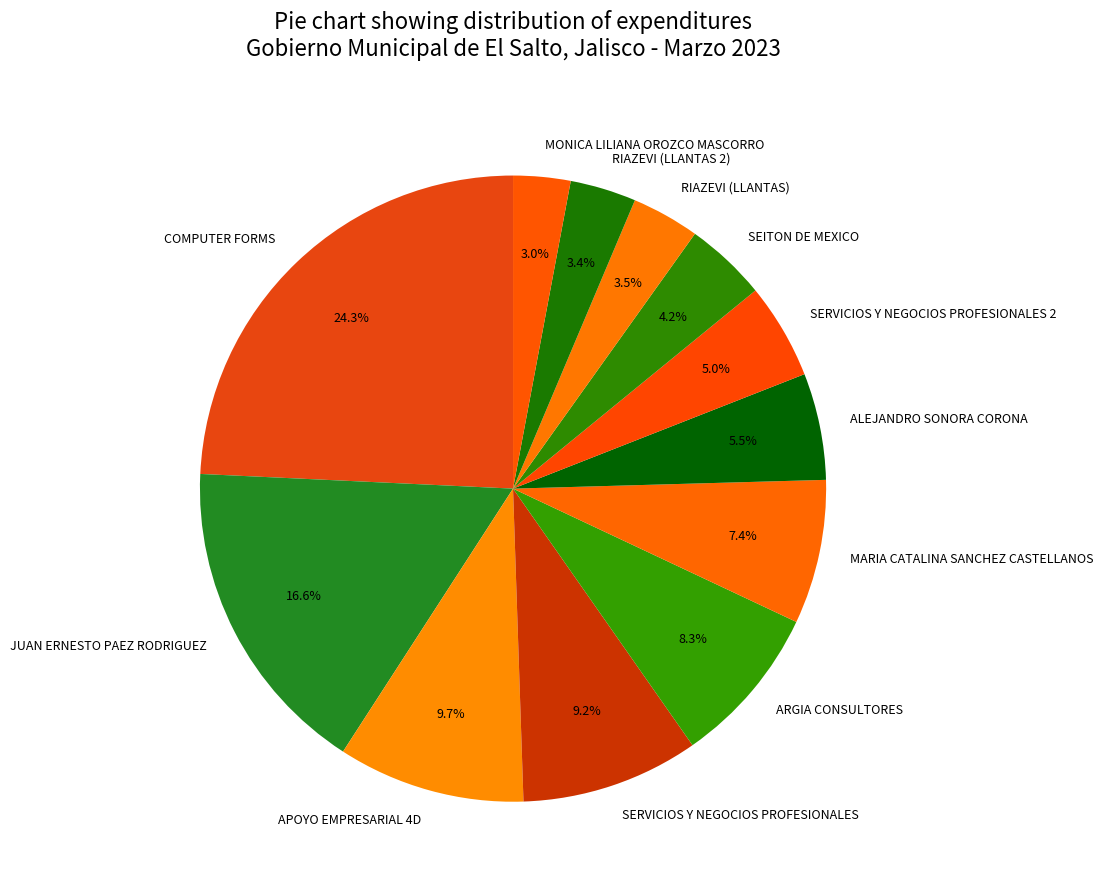

The SEITON DE MEXICO slice represents 4% of the pie. True or false?

True